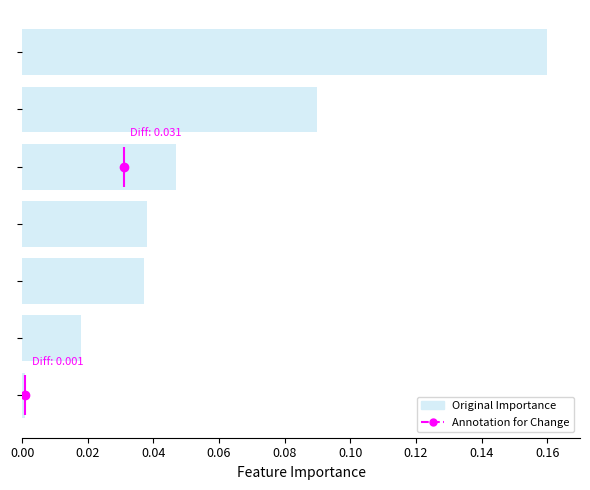

What is the greatest value displayed?

0.2